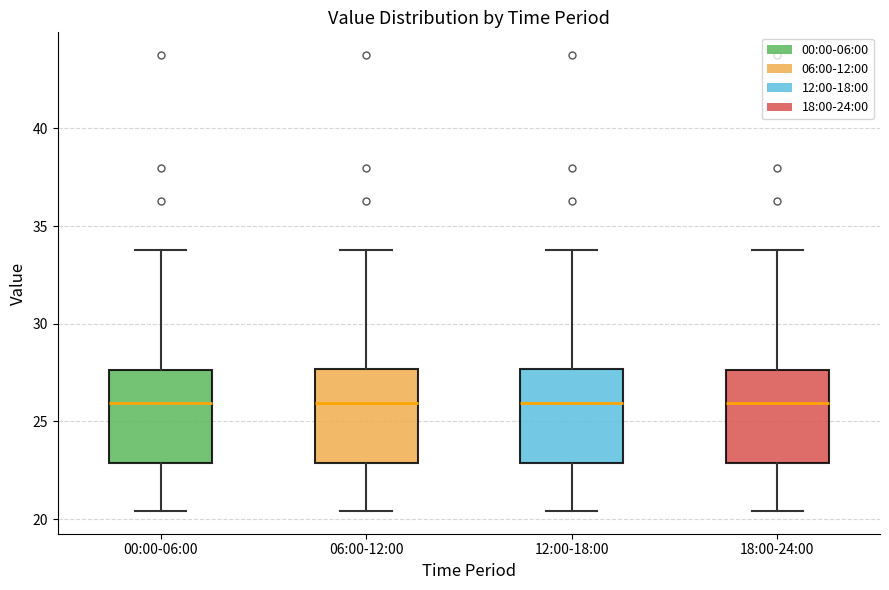

Reading left to right, read every box against the y-axis: the position of its median line, the range the box covers, and the ends of its whiskers. The values are not printed on the chart, so give them approximately, as read against the axis.

00:00-06:00: median 26.0, box 23.0 to 27.5, whiskers 20.5 to 34.0
06:00-12:00: median 26.0, box 23.0 to 27.5, whiskers 20.5 to 34.0
12:00-18:00: median 26.0, box 23.0 to 27.5, whiskers 20.5 to 34.0
18:00-24:00: median 26.0, box 23.0 to 27.5, whiskers 20.5 to 34.0